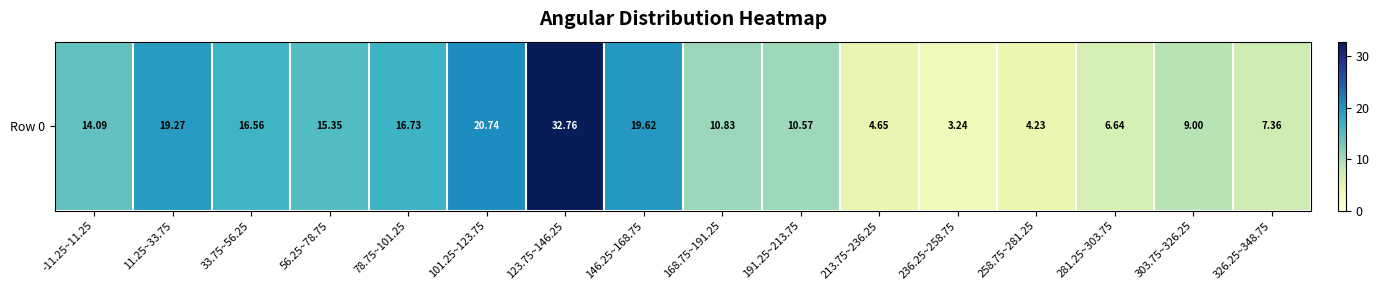

What is the difference between the values at 101.25~123.75 and 191.25~213.75?

10.2